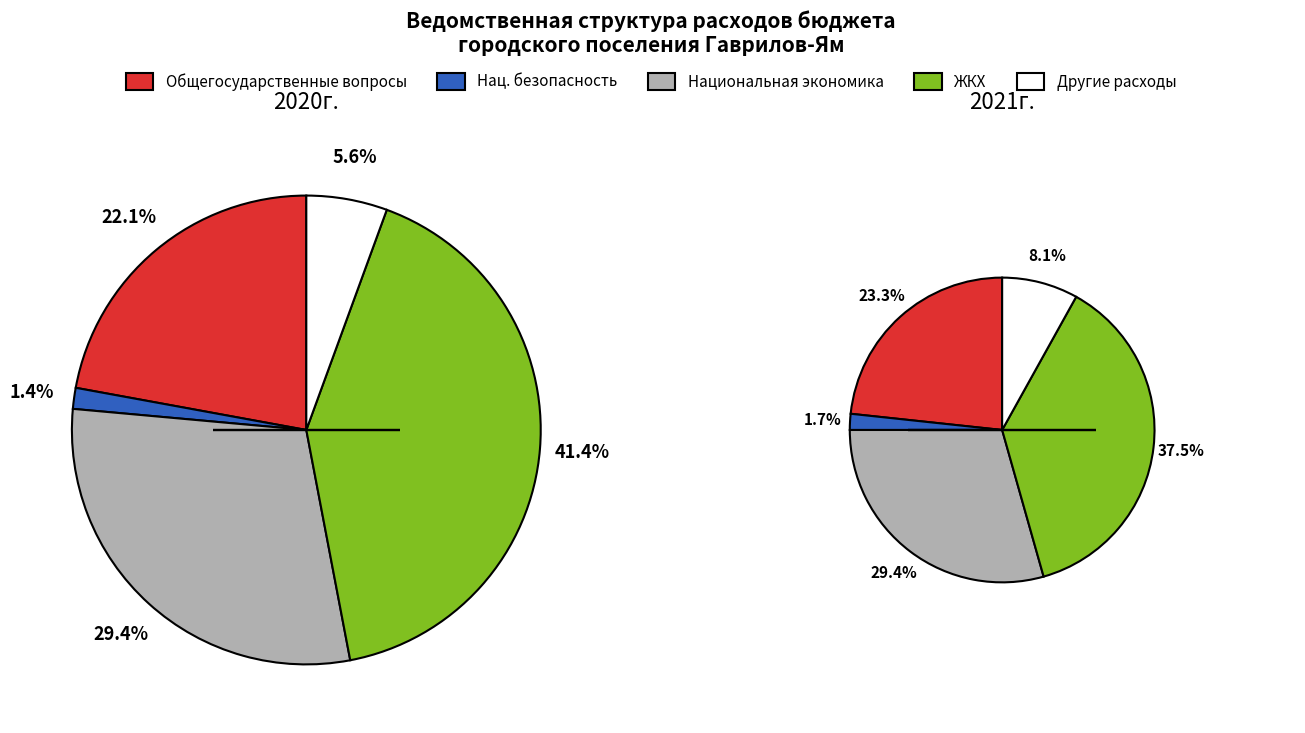

Is Национальная безопасность и правоохранительная деятельность the majority of the pie?

No